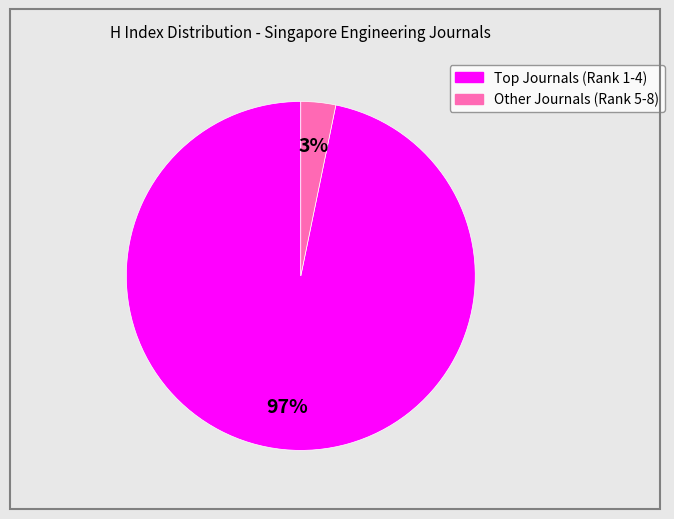

Is there a majority slice in this chart?

Yes